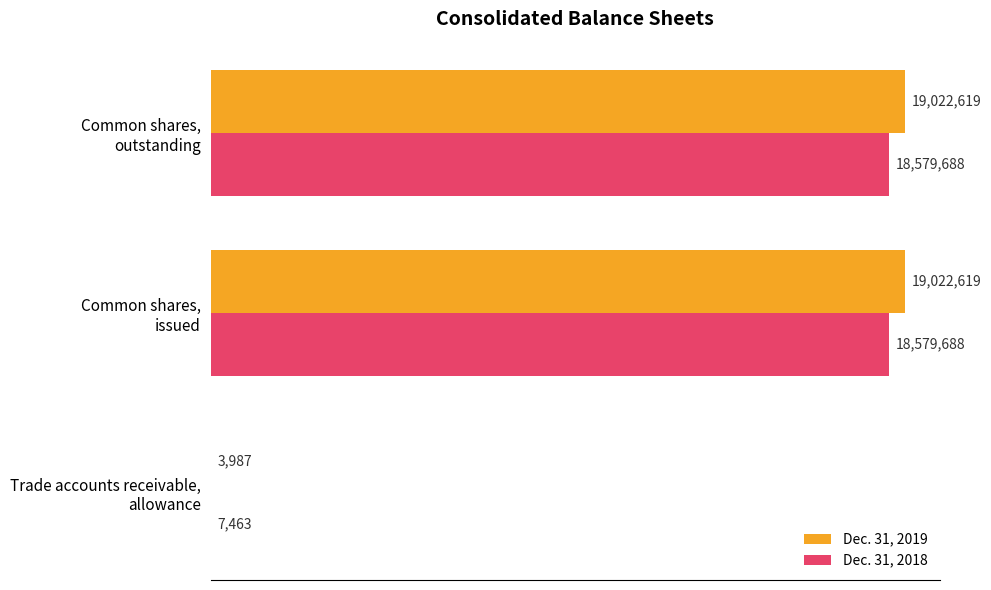

What are all the series names shown in the legend?

Dec. 31, 2019, Dec. 31, 2018